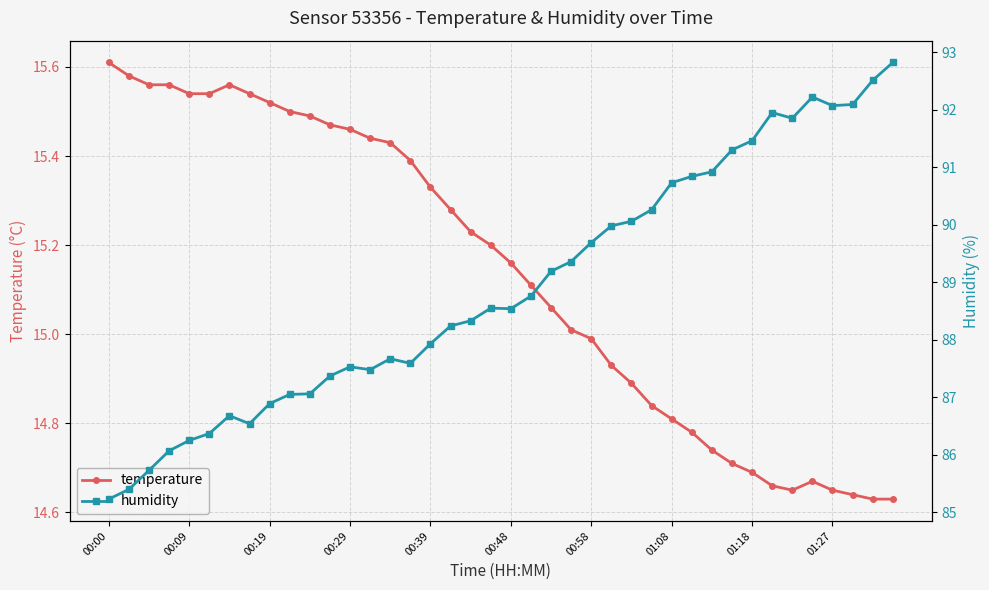

What is the spread (max minus min) of values at 14?

72.2